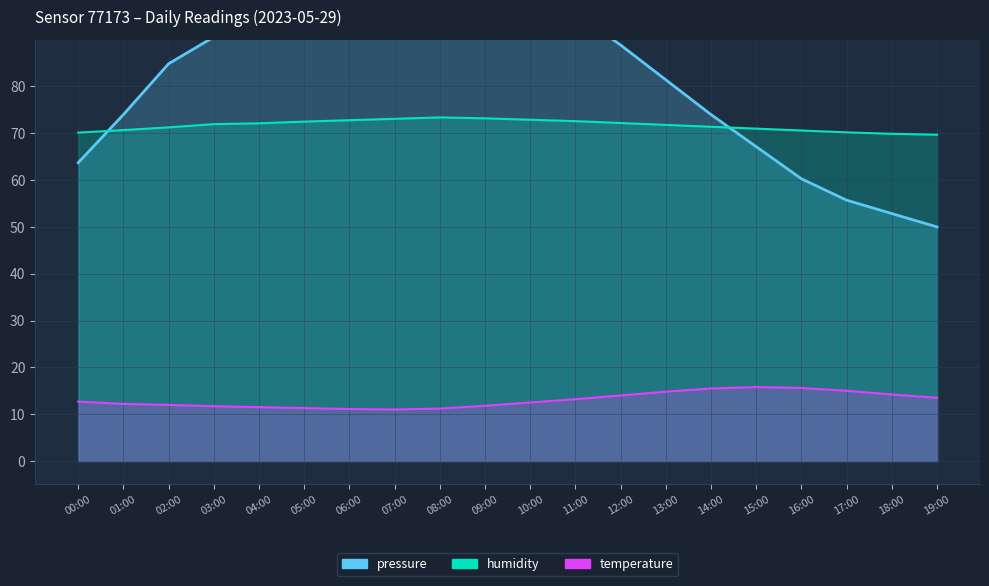

How many interior local peaks does the pressure series have?

1